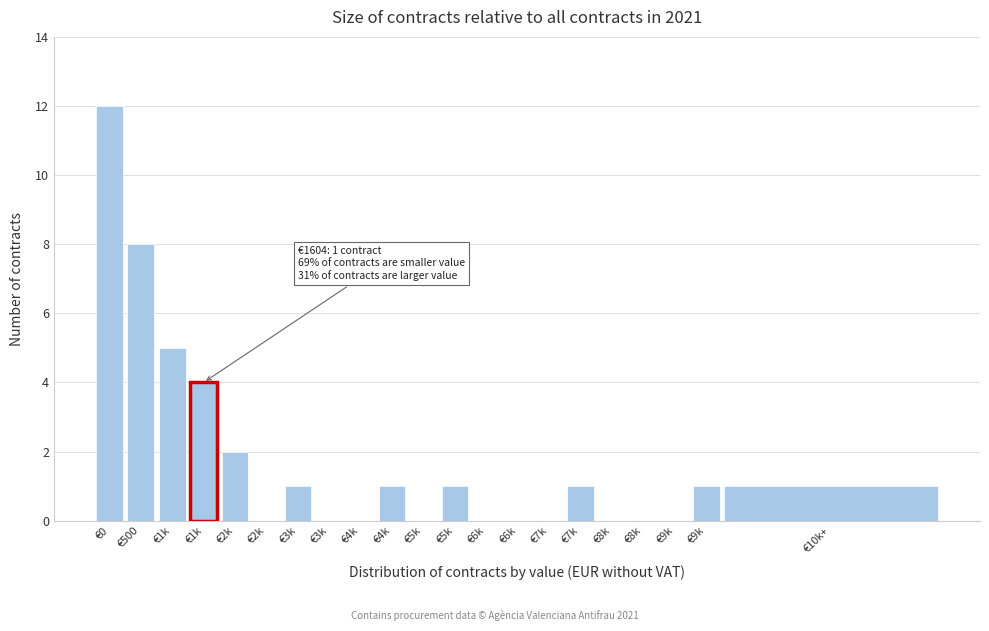

Are the bars horizontal?

No